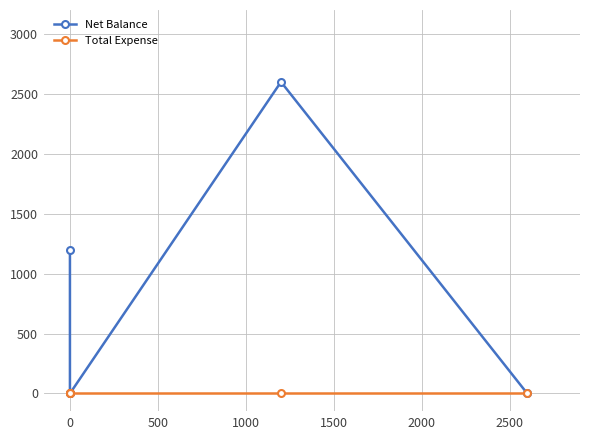

Reading left to right, list all the values displayed in this chart.

Net Balance: 1200	0	0	2600	0
Total Expense: 0	0	0	0	0